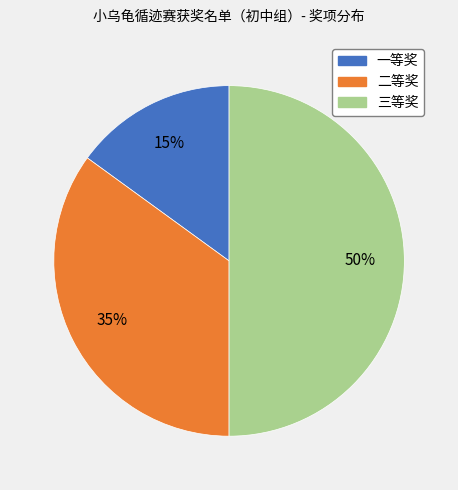

Is the sum of 一等奖 and 三等奖 greater than half?

Yes